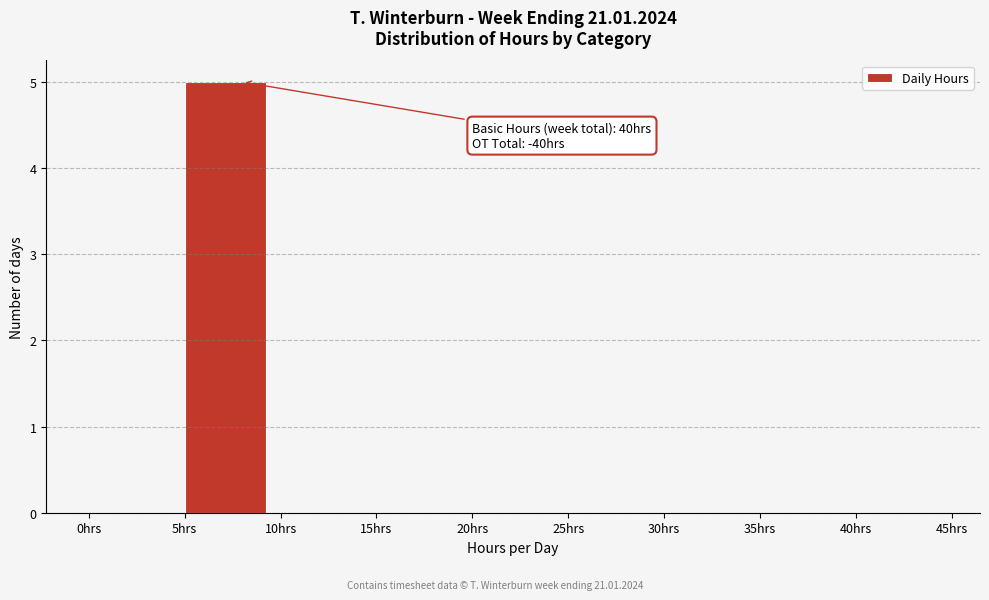

Which range on the x-axis has the tallest bar?

5 to 10